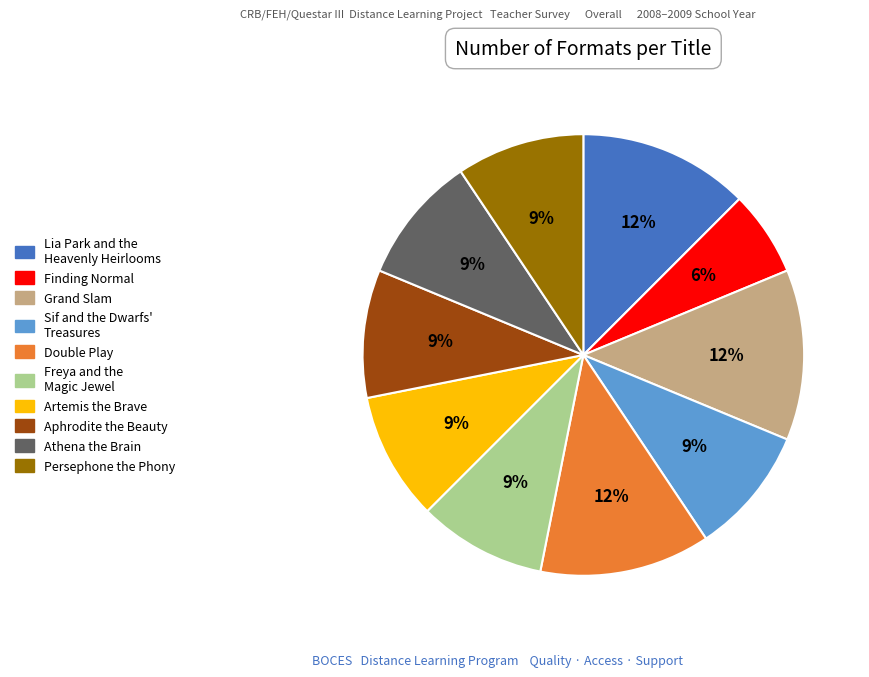

Is there a majority slice in this chart?

No